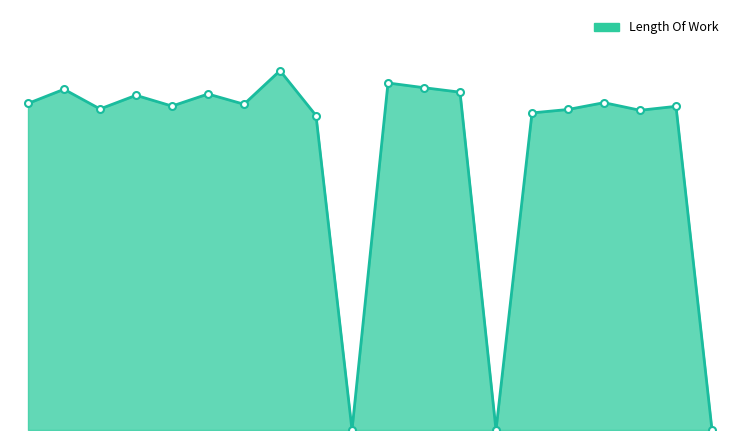

Does the chart have visible grid lines?

No